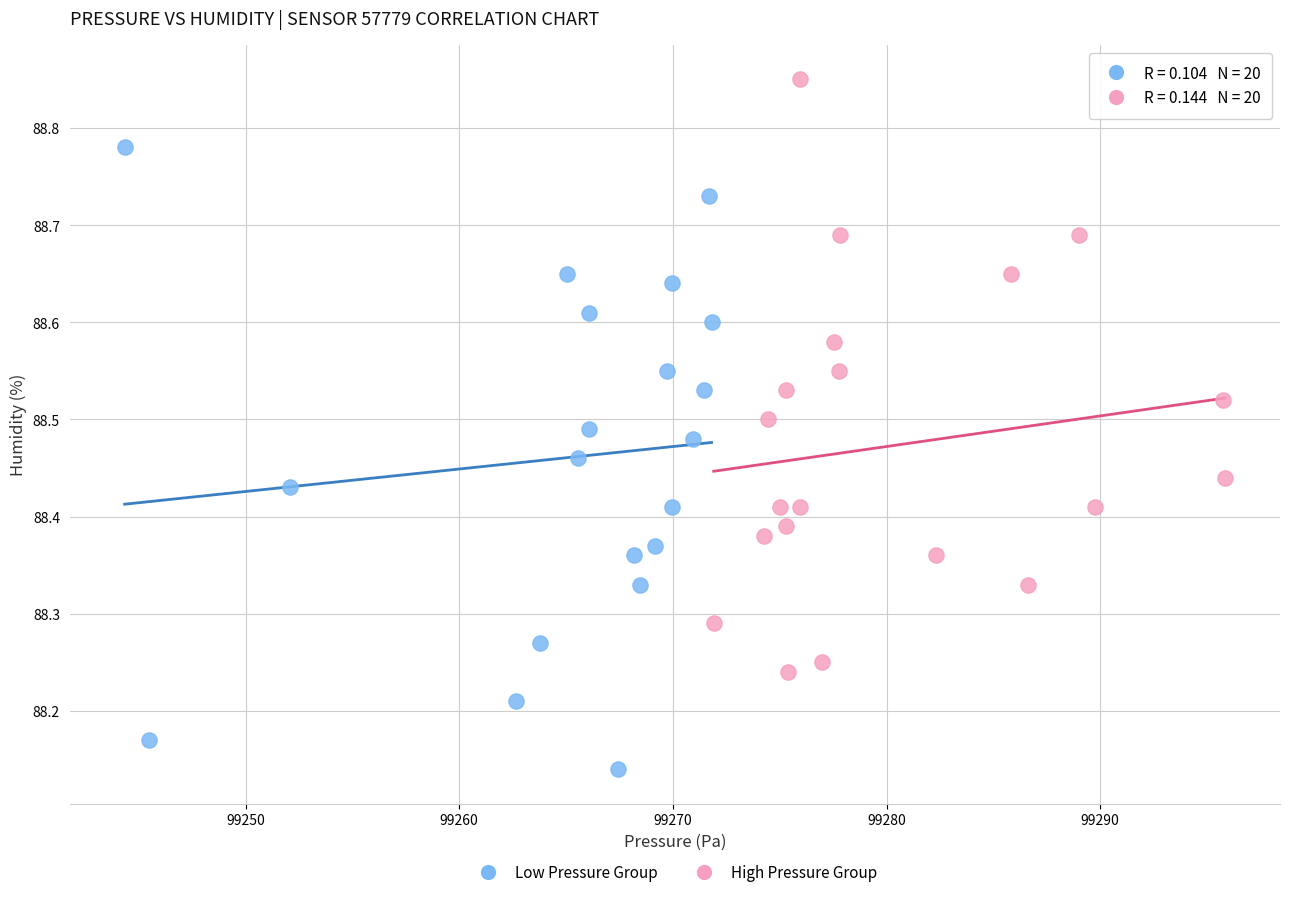

Which series reaches the minimum Y coordinate?

Low Pressure Group